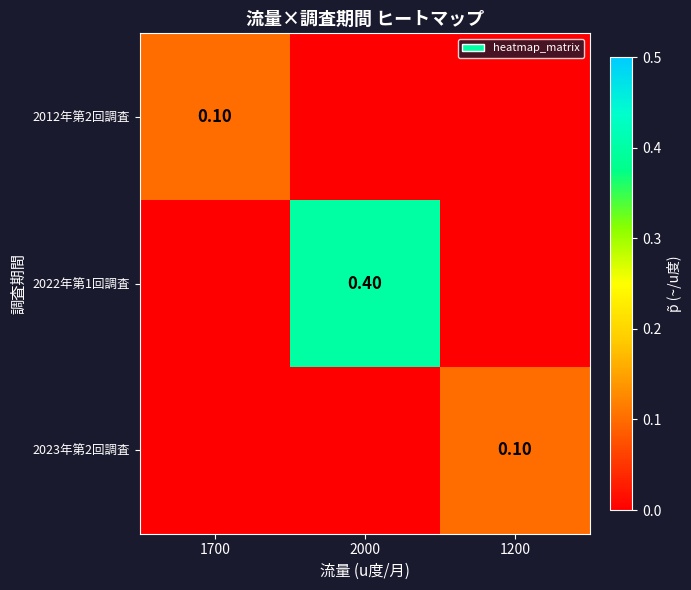

Which series has the largest range (max minus min)?

2022年第1回調査